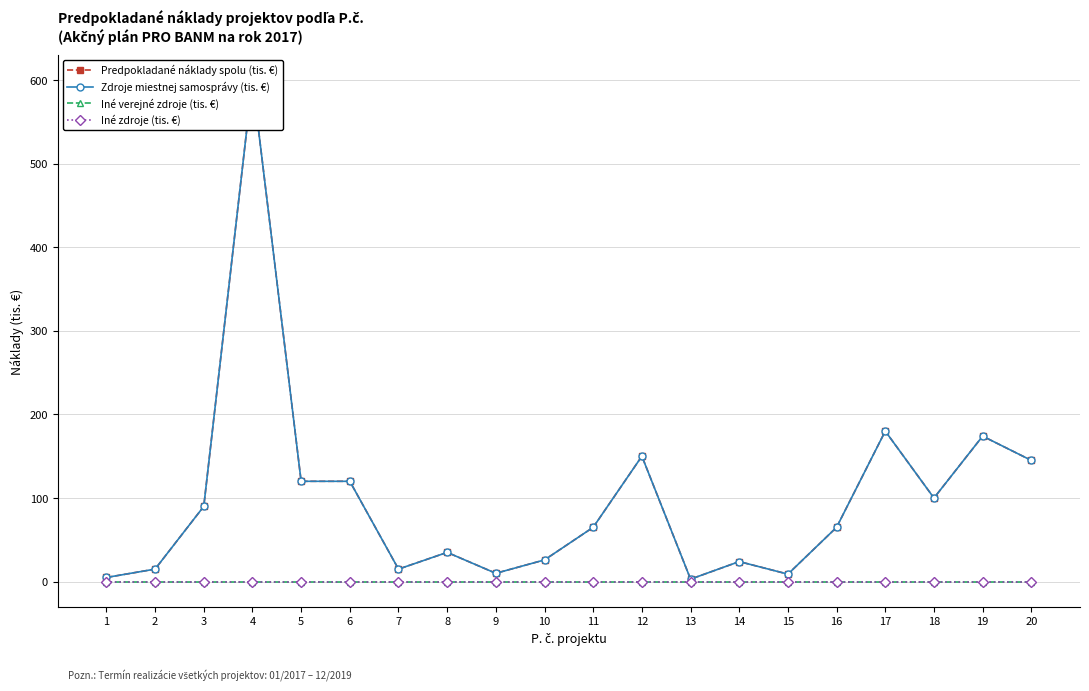

Reading right to left, list all the values displayed in this chart.

Predpokladané náklady spolu (tis. €): 145	174	100	180	65	9	24	3	150	65	26	10	35	15	120	120	600	90	15	5
Zdroje miestnej samosprávy (tis. €): 145	174	100	180	65	9	24	3	150	65	26	10	35	15	120	120	600	90	15	5
Iné verejné zdroje (tis. €): 0	0	0	0	0	0	0	0	0	0	0	0	0	0	0	0	0	0	0	0
Iné zdroje (tis. €): 0	0	0	0	0	0	0	0	0	0	0	0	0	0	0	0	0	0	0	0